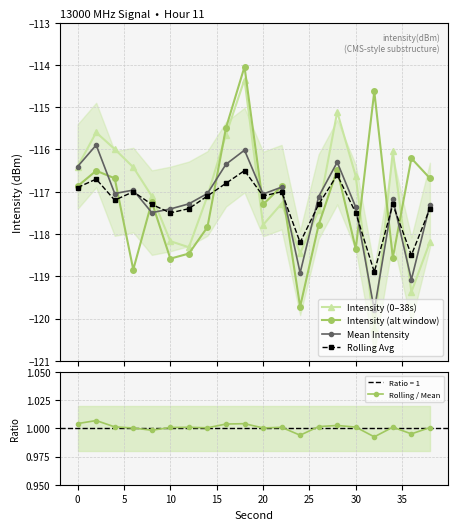

Rank the series by their maximum value, from lowest to highest.

Rolling Avg, Mean Intensity, Intensity (0–38s), Intensity (alt window), Rolling / Mean